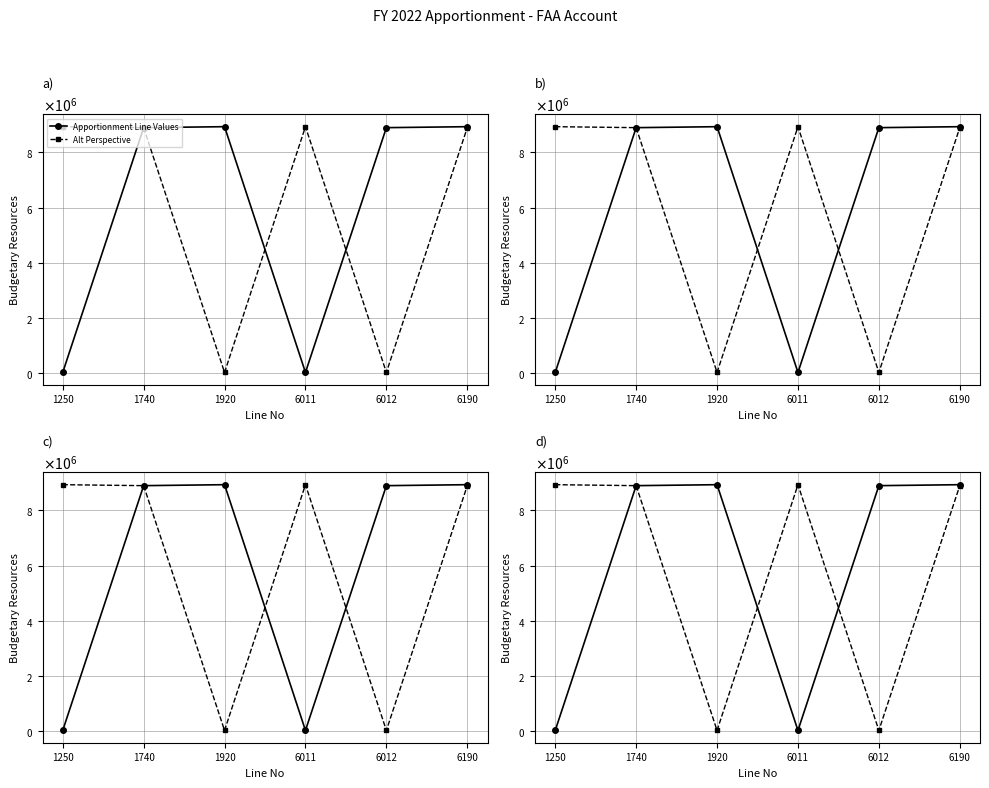

At how many categories does at least one series exceed 2823969?

6